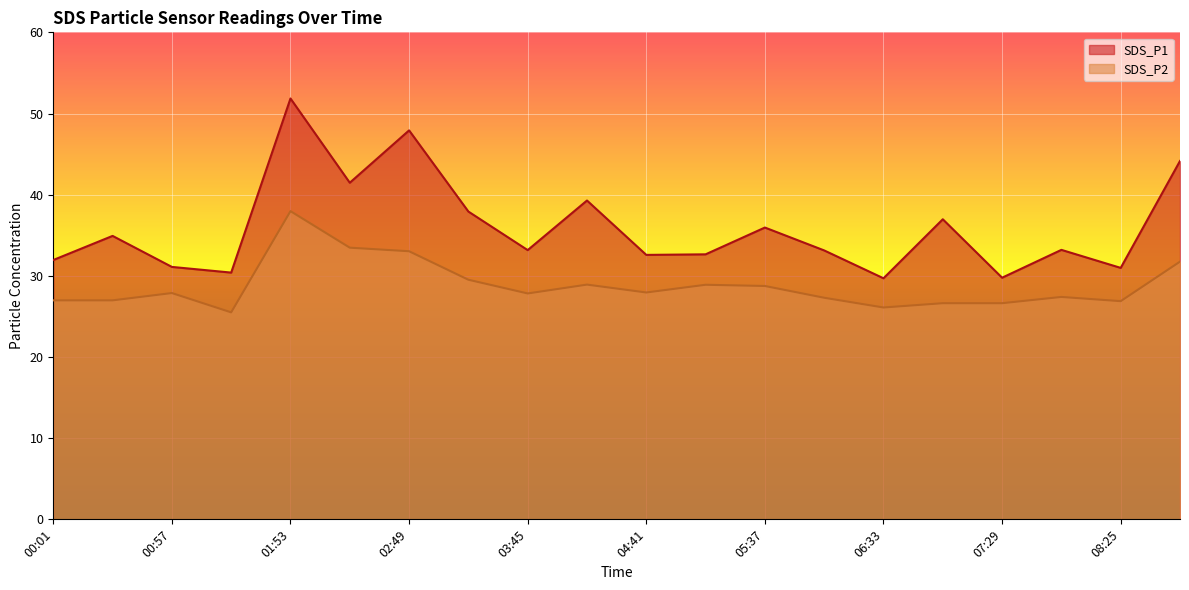

True or false: SDS_P2 and SDS_P1 intersect in this chart.

False